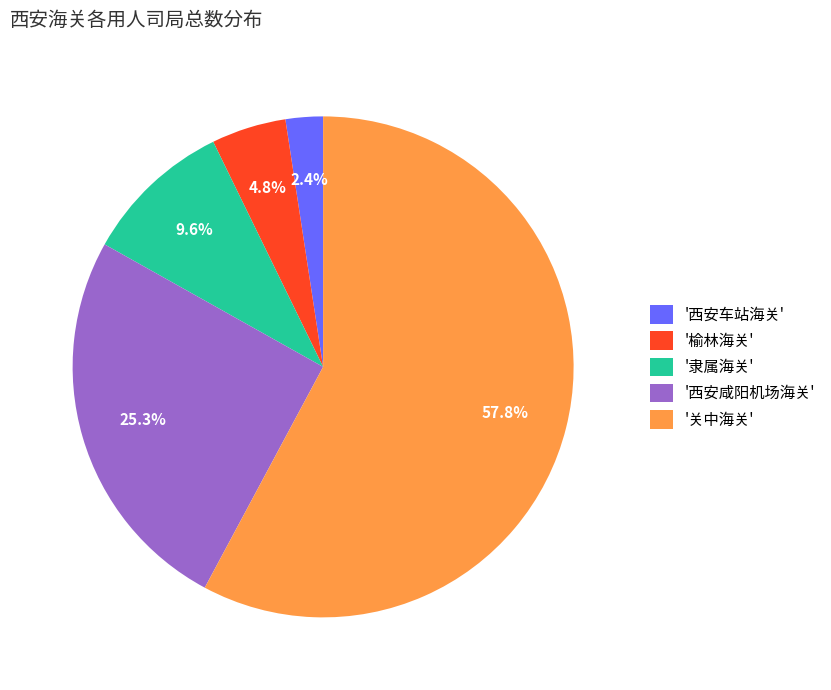

Rank the categories by value from highest to lowest.

'关中海关', '西安咸阳机场海关', '隶属海关', '榆林海关', '西安车站海关'